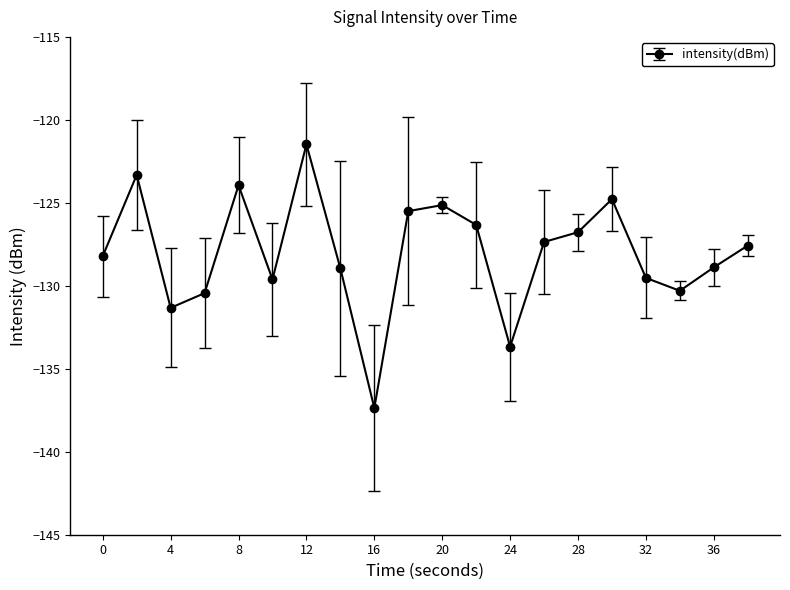

True or false: there are more than 2 points higher than both neighbors.

True